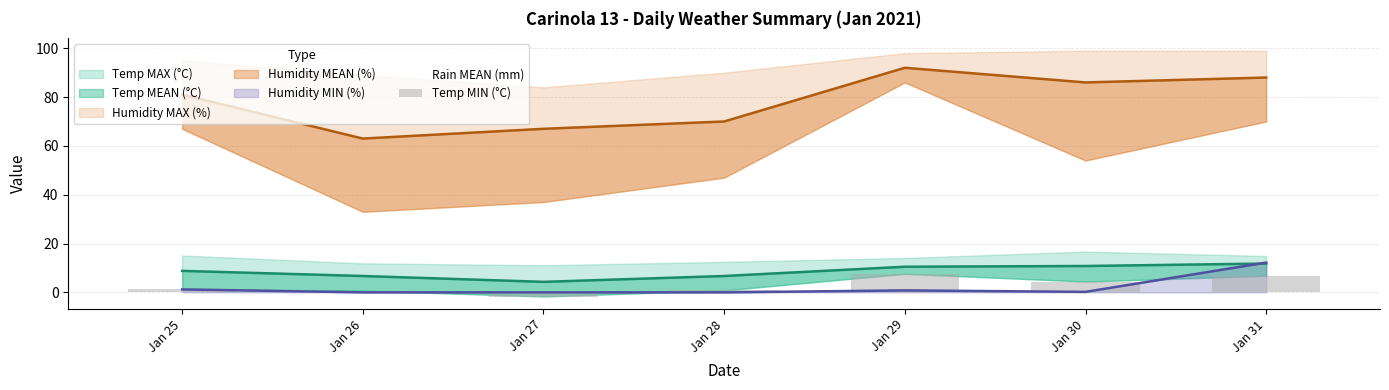

What is the difference between the second highest and minimum values in the Rain MEAN (mm) series?

1.2